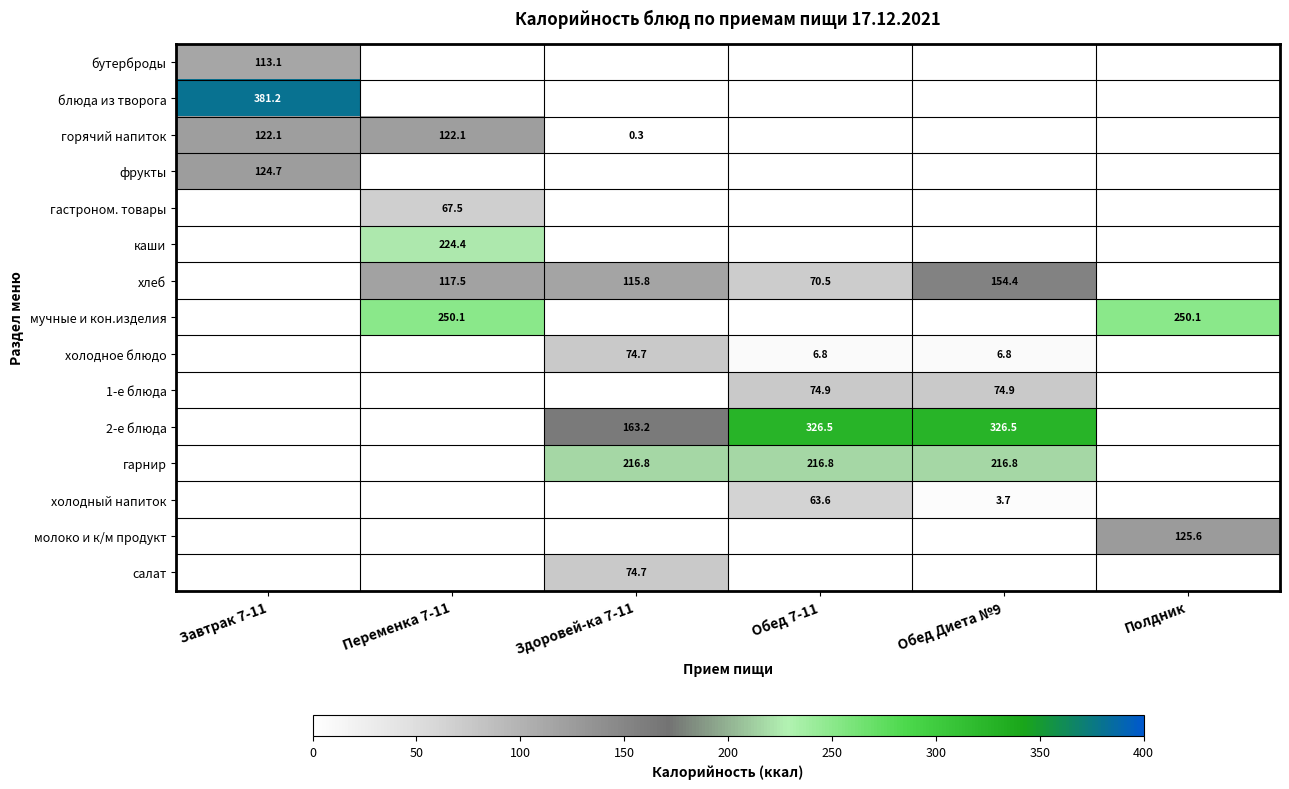

Is the value of хлеб at Обед Диета №9 greater than the value of холодный напиток at Обед Диета №9?

Yes